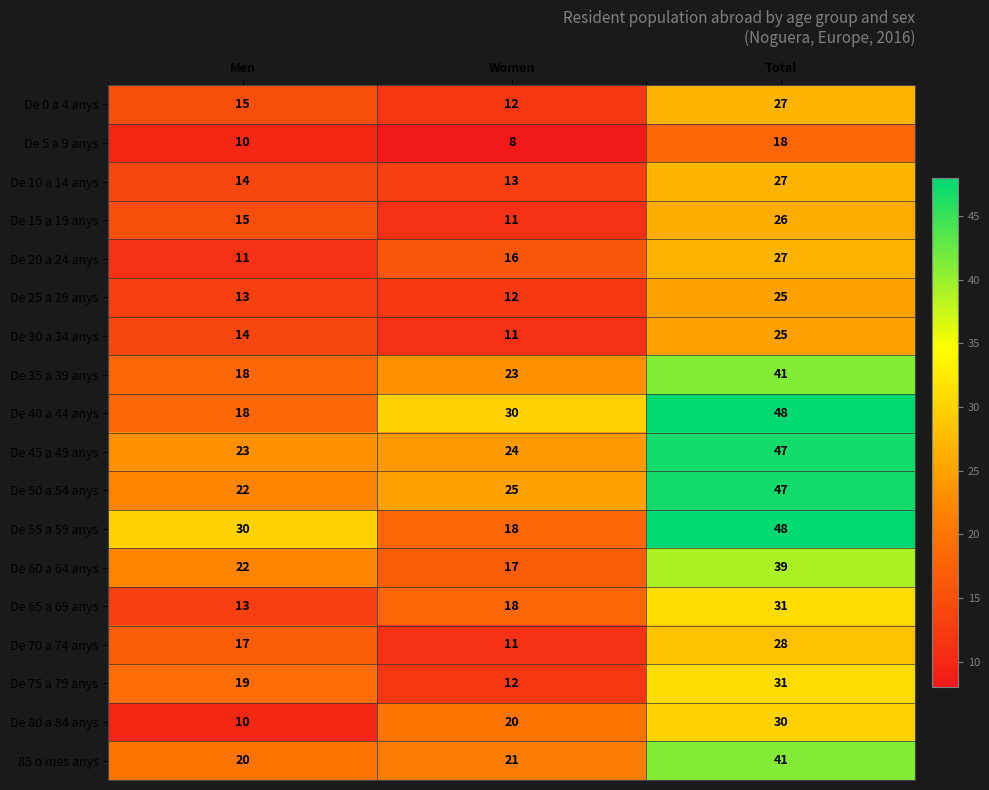

What is the difference between the De 80 a 84 anys values at Women and Men?

10